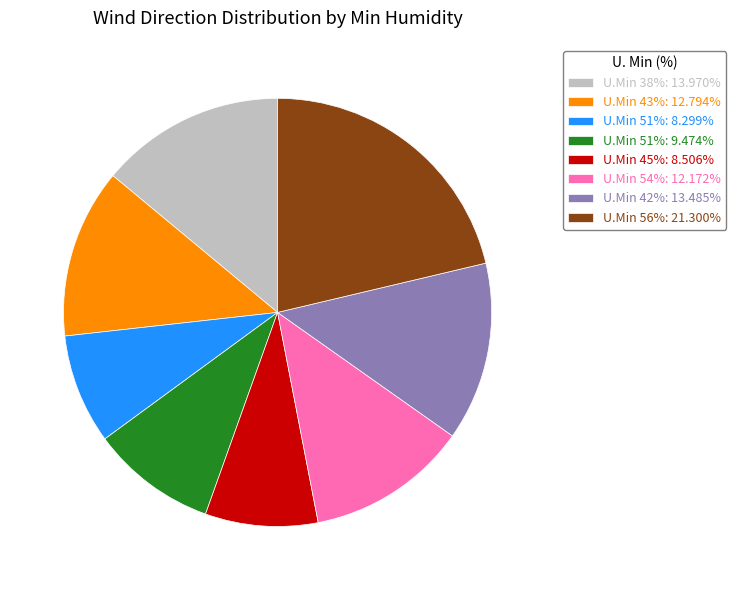

Combined, do U.Min 38%: 13.970% and U.Min 56%: 21.300% account for over 50%?

No